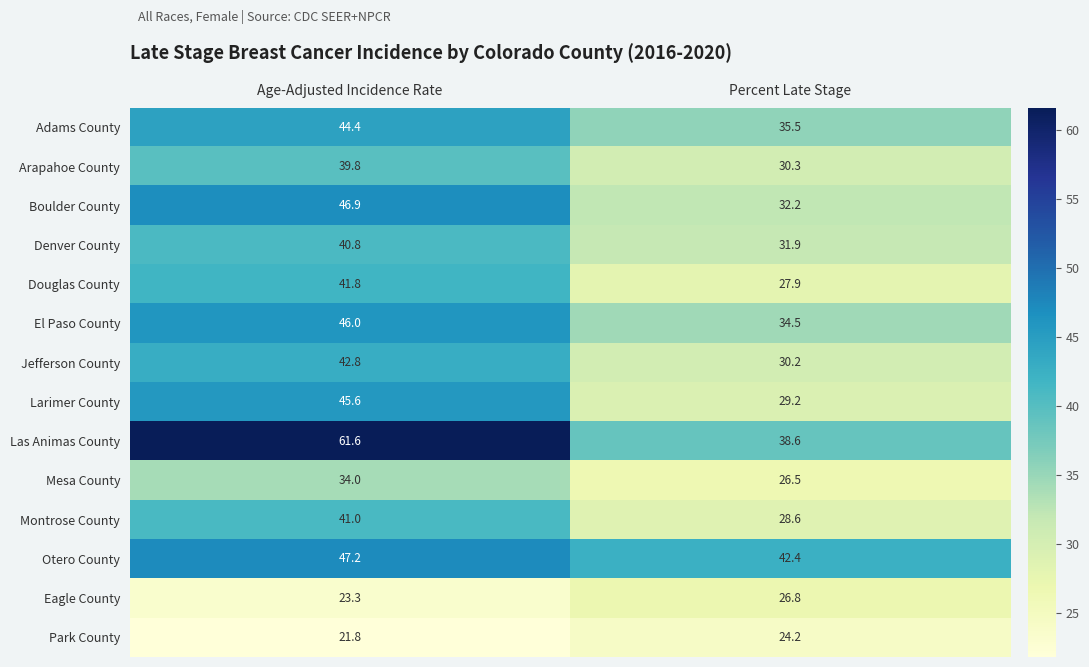

Which series has the largest range (max minus min)?

Las Animas County